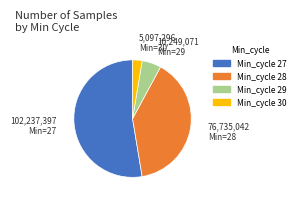

Is there any slice that represents more than half of the pie?

Yes